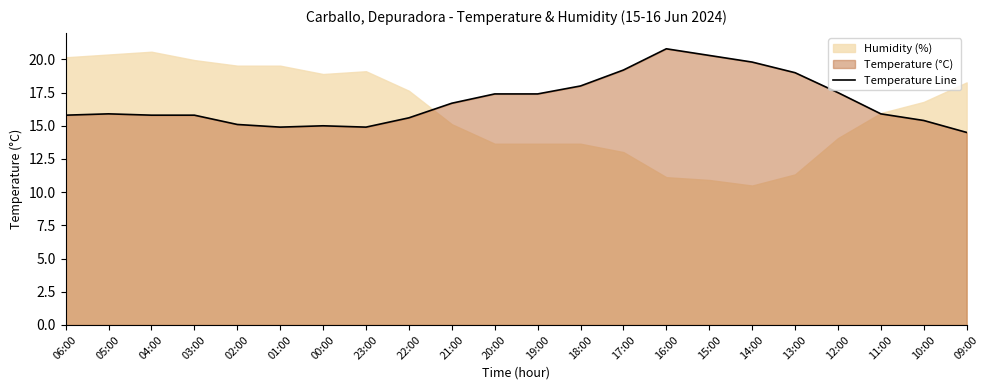

Reading left to right, what are all the values shown in this chart?

06:00=15.8	05:00=15.9	04:00=15.8	03:00=15.8	02:00=15.1	01:00=14.9	00:00=15.0	23:00=14.9	22:00=15.6	21:00=16.7	20:00=17.4	19:00=17.4	18:00=18.0	17:00=19.2	16:00=20.8	15:00=20.3	14:00=19.8	13:00=19.0	12:00=17.5	11:00=15.9	10:00=15.4	09:00=14.5